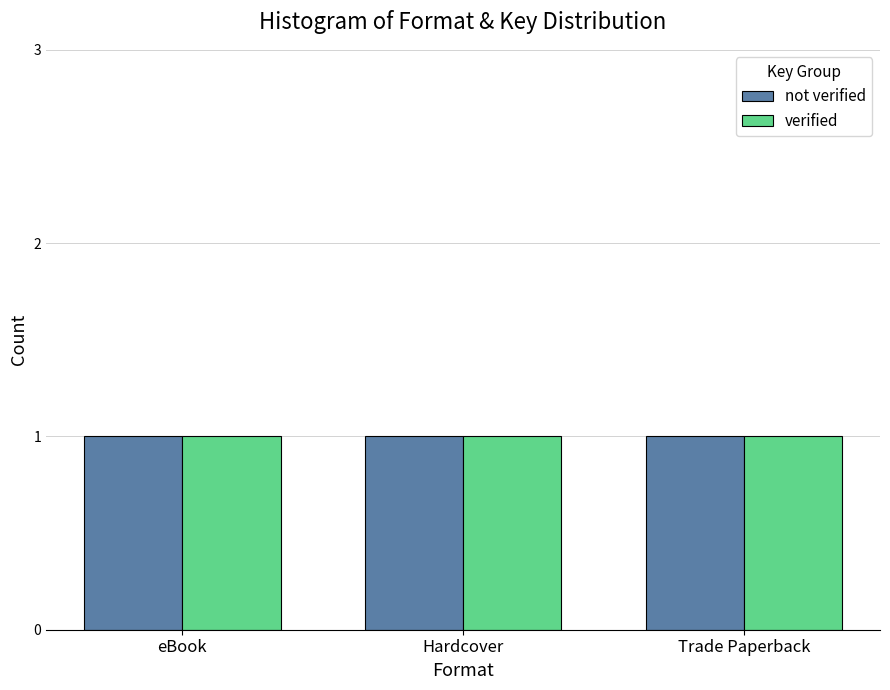

Which series has the largest total across all categories?

not verified